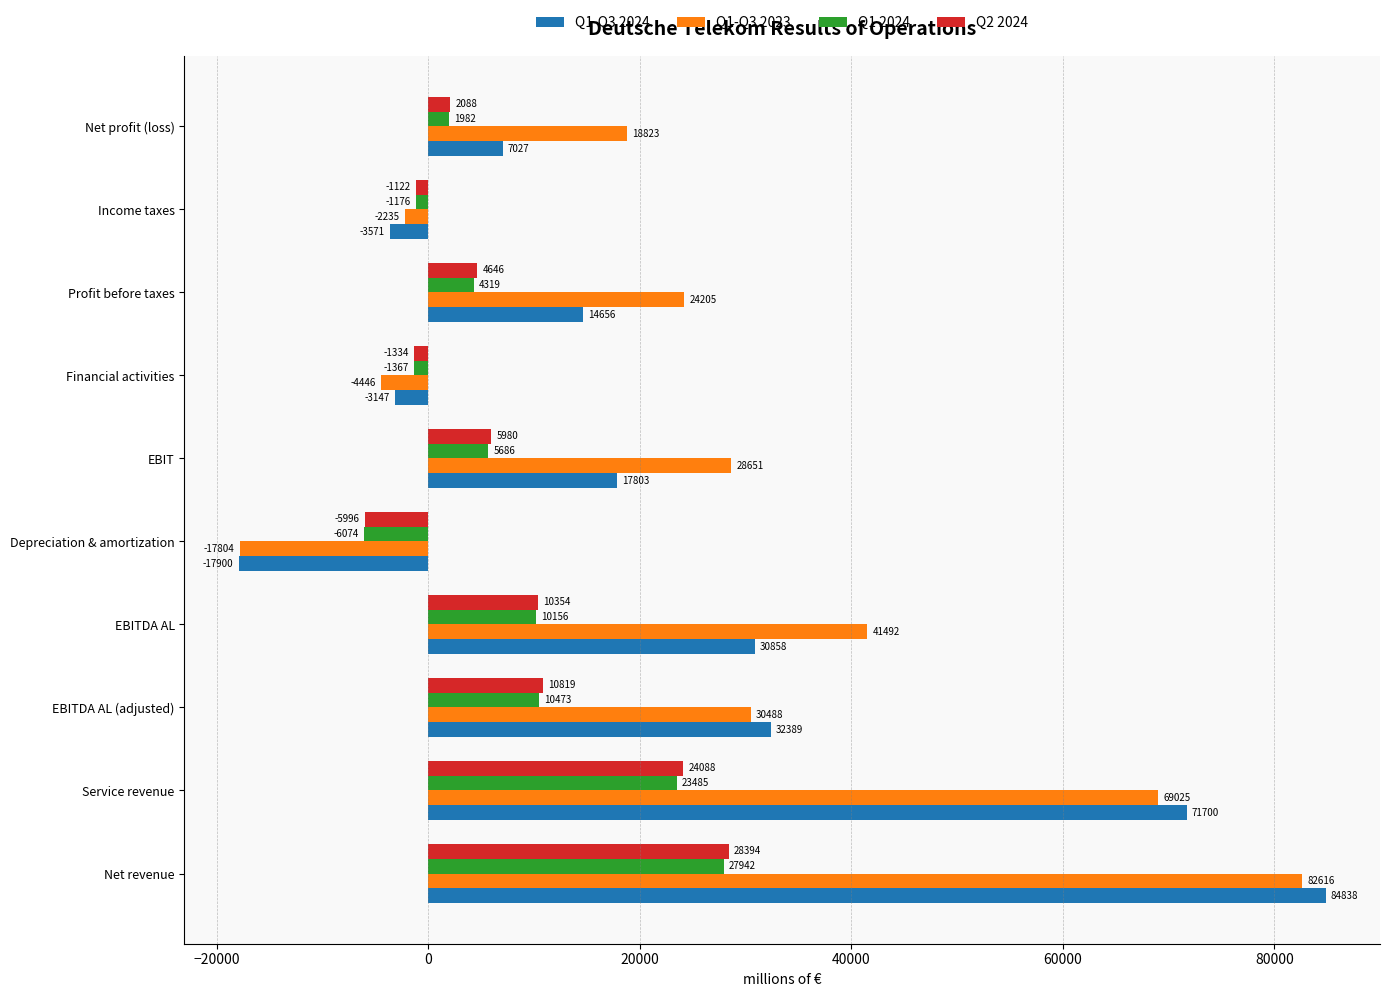

The value of Q1-Q3 2023 at EBITDA AL is 41492. True or false?

True